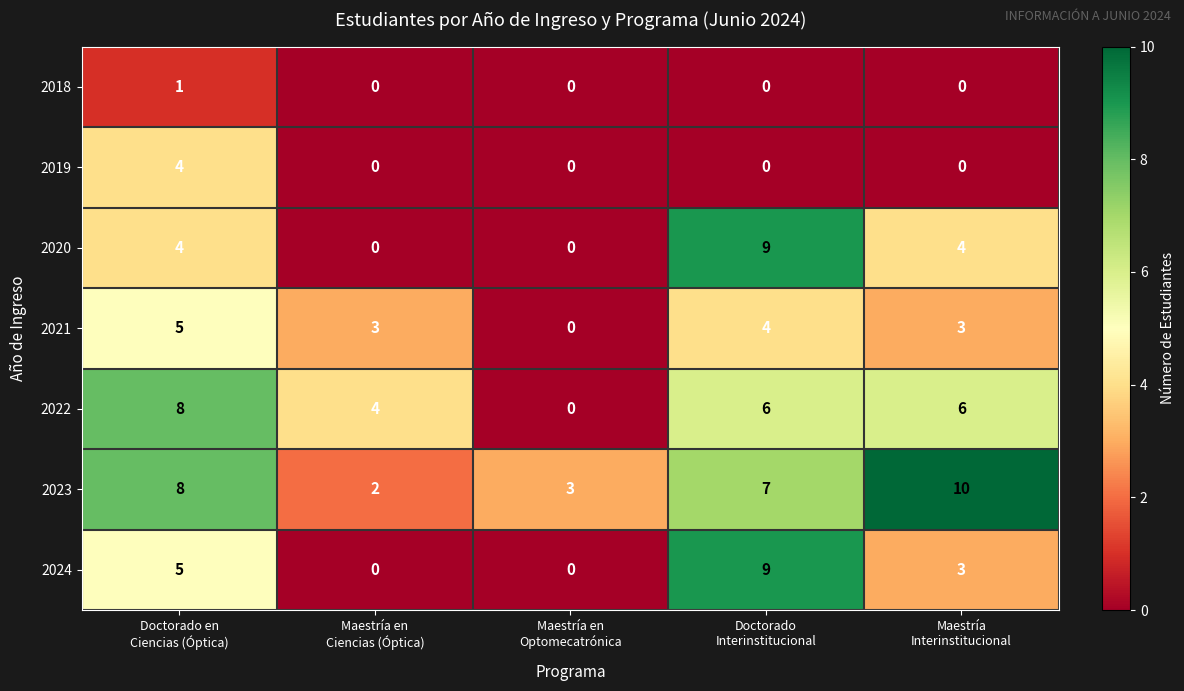

What is the difference between the maximum and second lowest values in the 2023 series?

7